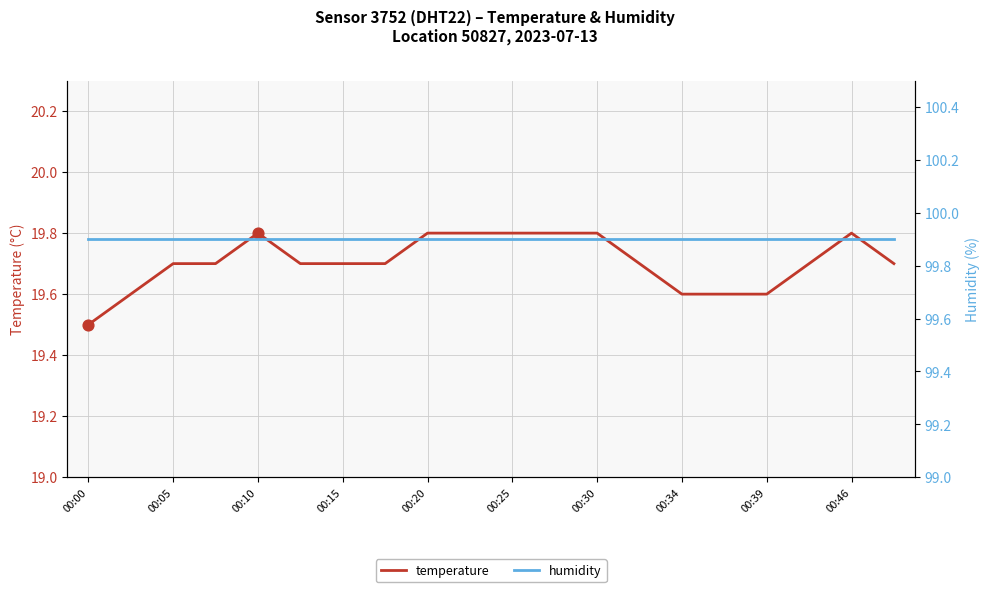

True or false: temperature has a value of 26.1 at 00:00.

False